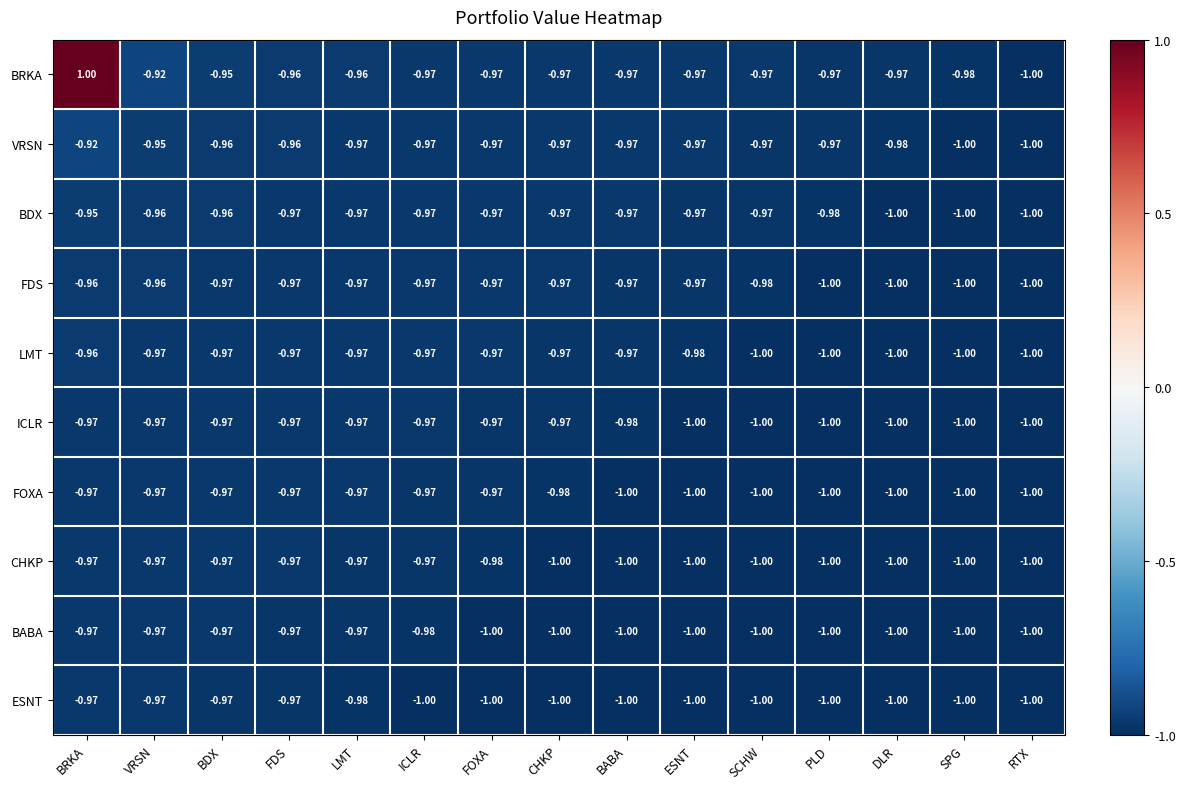

How many categories are shown in the chart?

15